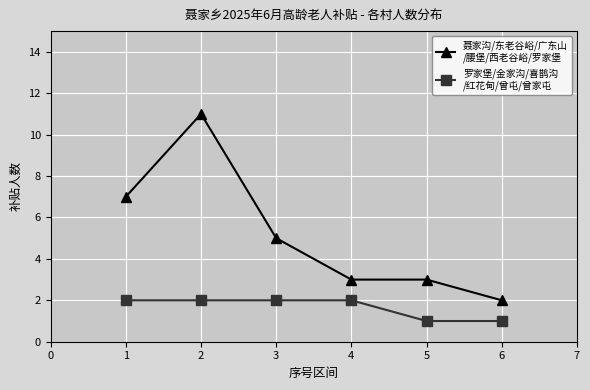

Is it true that 罗家堡/金家沟/喜鹊沟
/红花甸/曾屯/曾家屯 equals 2 at 2?

True